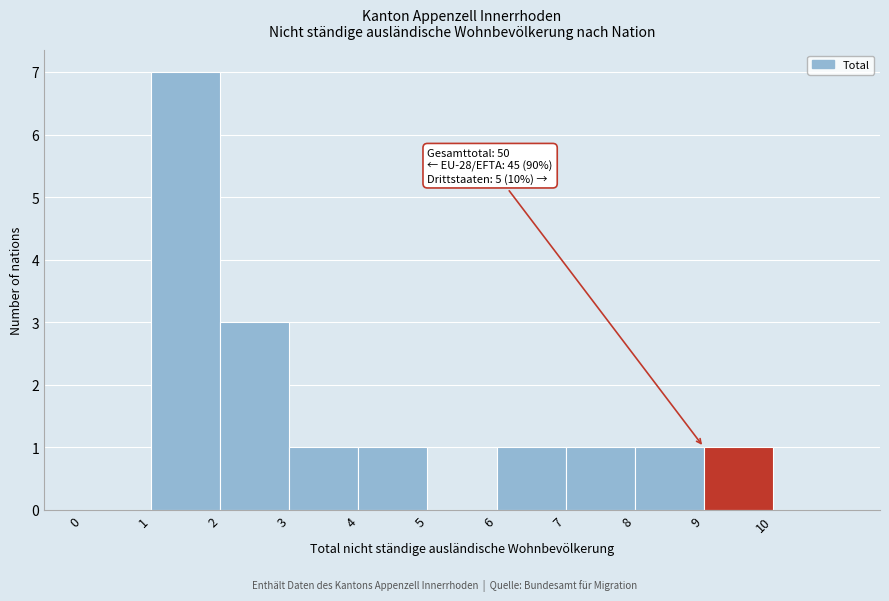

Over which range of the x-axis is the bar tallest?

1 to 2